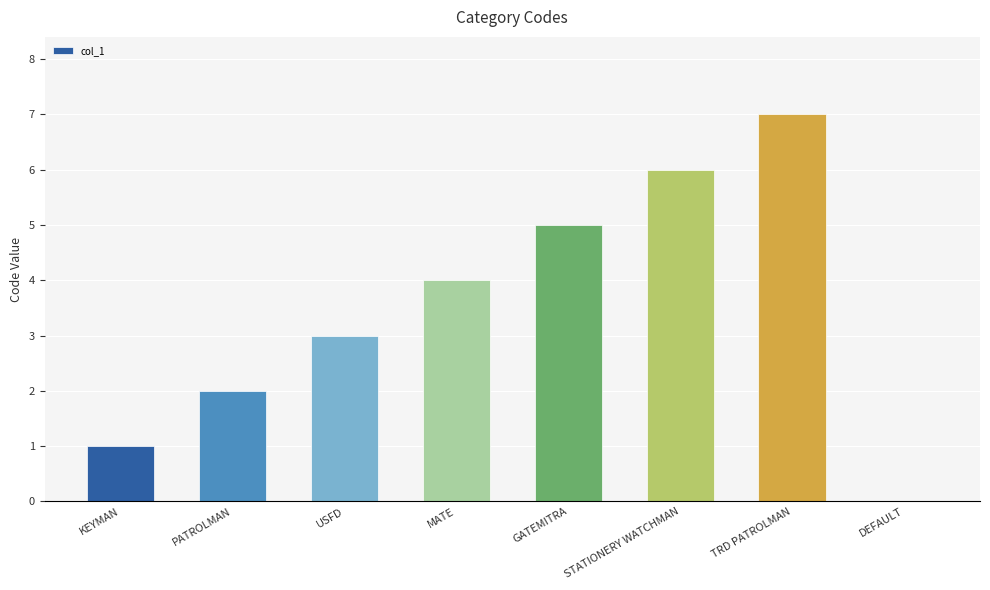

The value at USFD is 2. True or false?

False